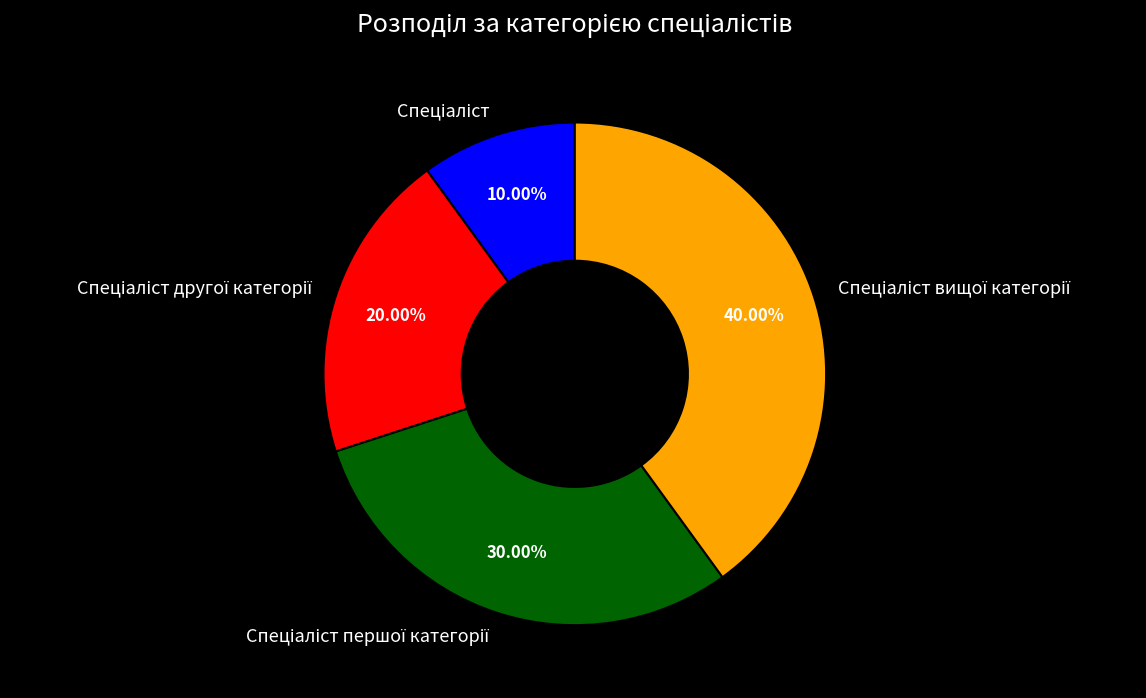

Is there any slice that represents more than half of the pie?

No